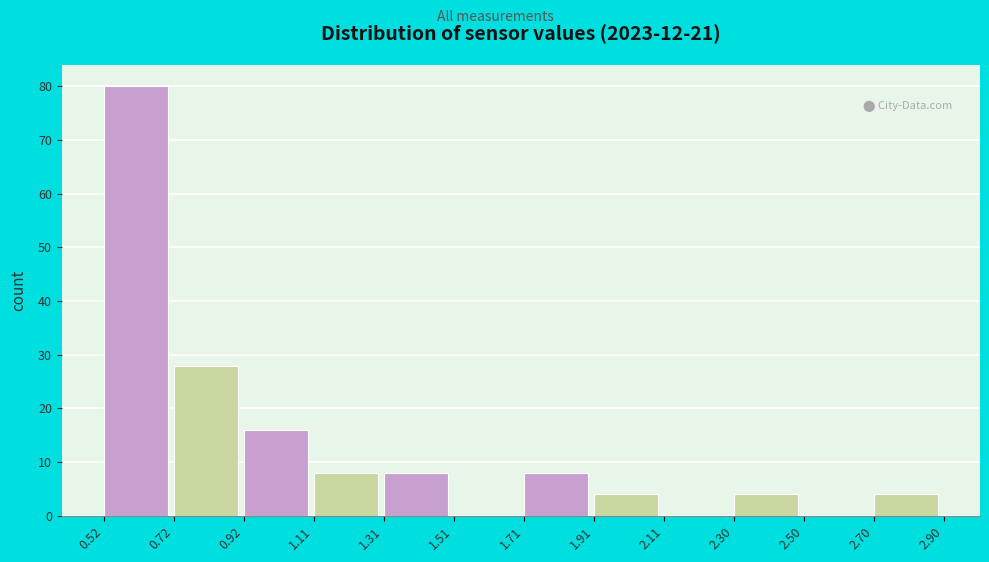

Reading left to right, transcribe this chart: for each bar, give the range it covers on the x-axis and its height. The values are not printed on the chart, so give them approximately, as read against the axis.

0.52 to 0.72: 80
0.72 to 0.92: 28
0.92 to 1.11: 16
1.11 to 1.31: 8
1.31 to 1.51: 8
1.51 to 1.71: 0
1.71 to 1.91: 8
1.91 to 2.11: 4
2.11 to 2.30: 0
2.30 to 2.50: 4
2.50 to 2.70: 0
2.70 to 2.90: 4